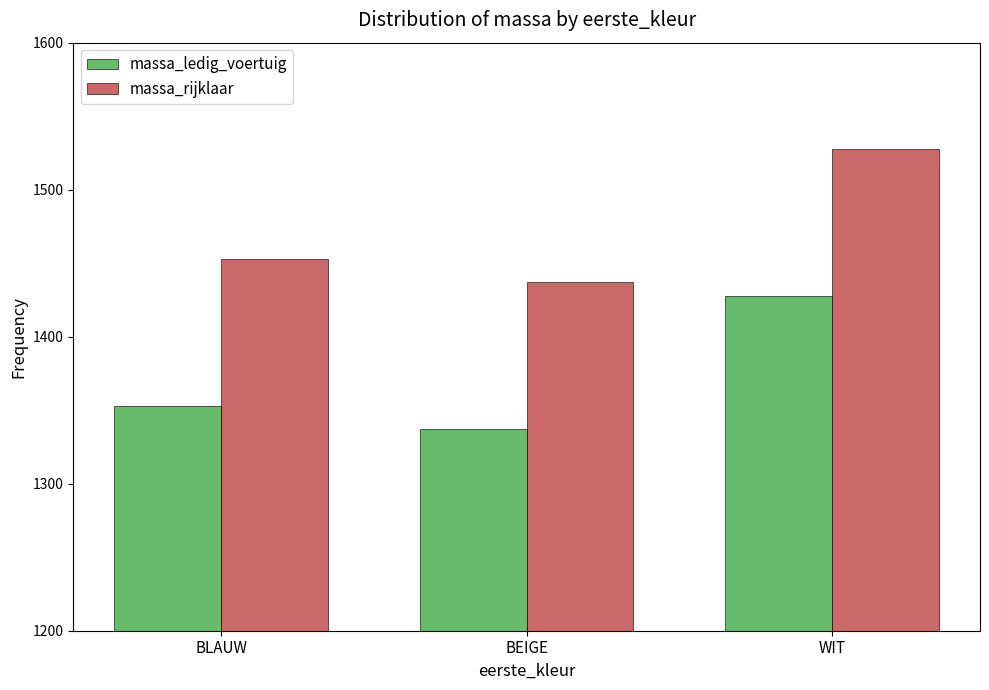

Which series has the largest total across all categories?

massa_rijklaar